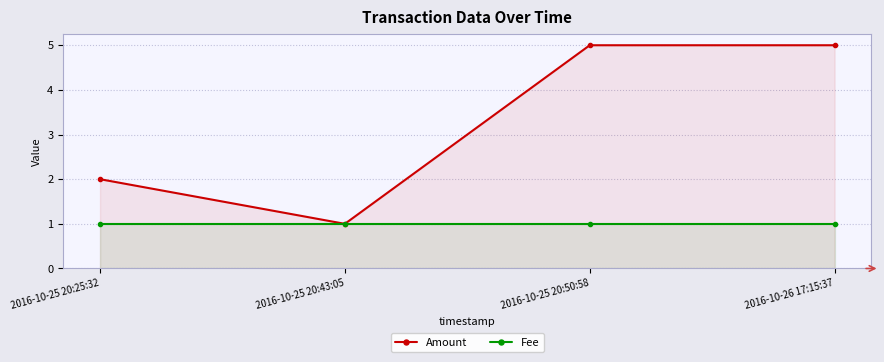

Reading right to left, extract all data points from this chart.

Amount: 5	5	1	2
Fee: 1	1	1	1